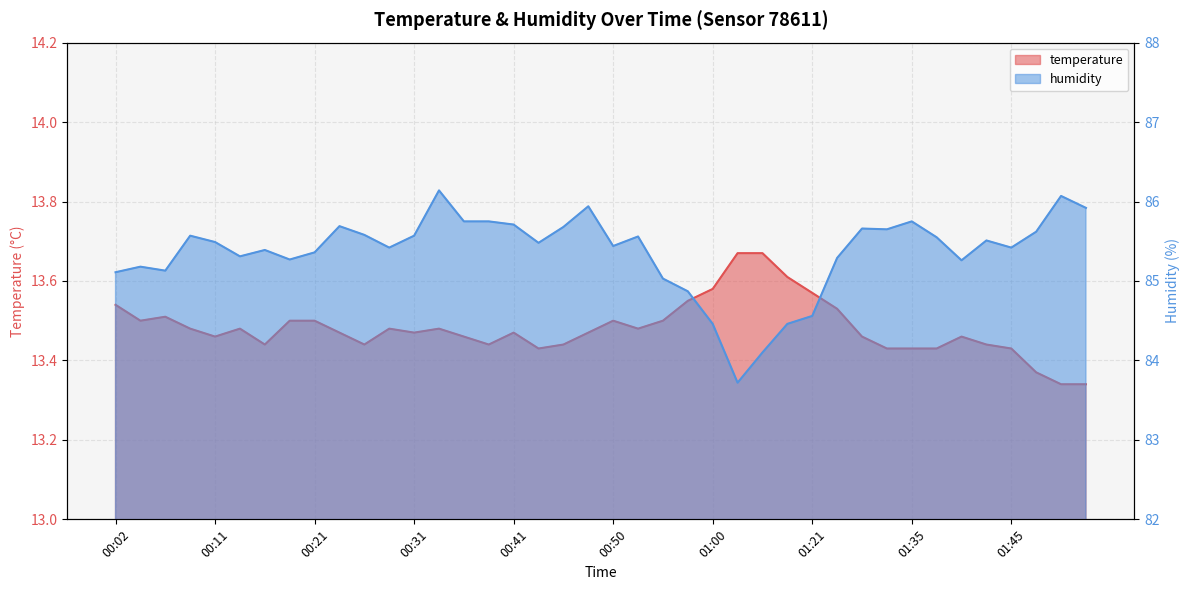

List the series in order of their peak value, highest first.

humidity, temperature